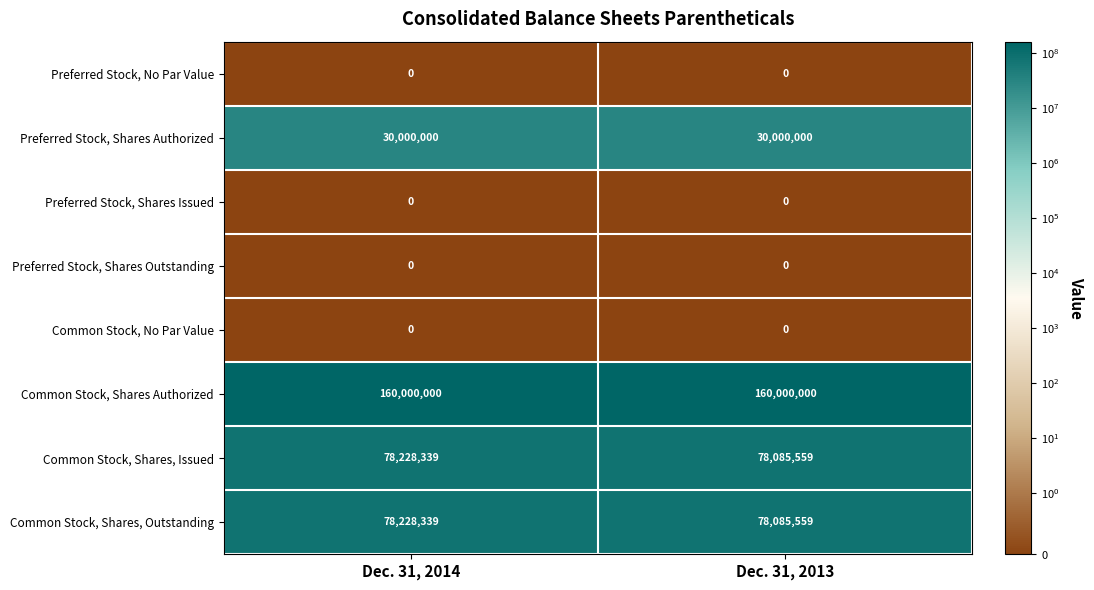

Reading left to right, extract all data points from this chart.

Preferred Stock, No Par Value: Dec. 31, 2014=0	Dec. 31, 2013=0
Preferred Stock, Shares Authorized: Dec. 31, 2014=30000000	Dec. 31, 2013=30000000
Preferred Stock, Shares Issued: Dec. 31, 2014=0	Dec. 31, 2013=0
Preferred Stock, Shares Outstanding: Dec. 31, 2014=0	Dec. 31, 2013=0
Common Stock, No Par Value: Dec. 31, 2014=0	Dec. 31, 2013=0
Common Stock, Shares Authorized: Dec. 31, 2014=160000000	Dec. 31, 2013=160000000
Common Stock, Shares, Issued: Dec. 31, 2014=78228339	Dec. 31, 2013=78085559
Common Stock, Shares, Outstanding: Dec. 31, 2014=78228339	Dec. 31, 2013=78085559